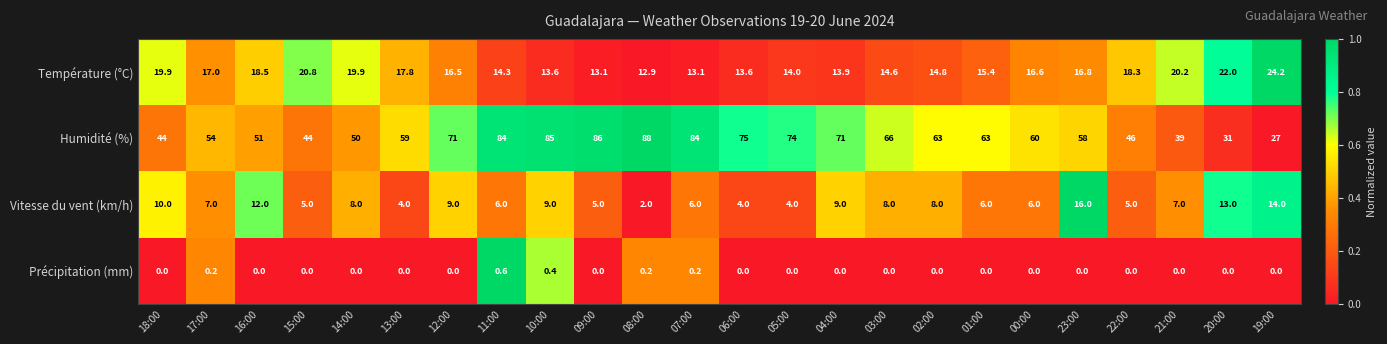

Which category has the highest value across all series?

08:00